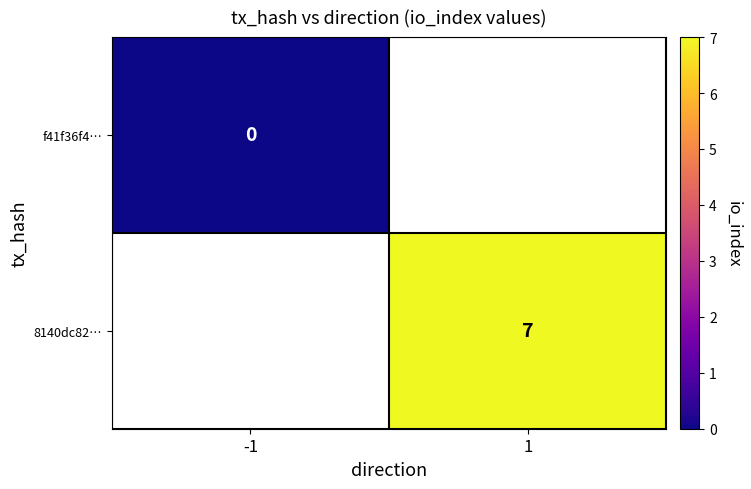

The 8140dc82… series shows 3 at 1. True or false?

False